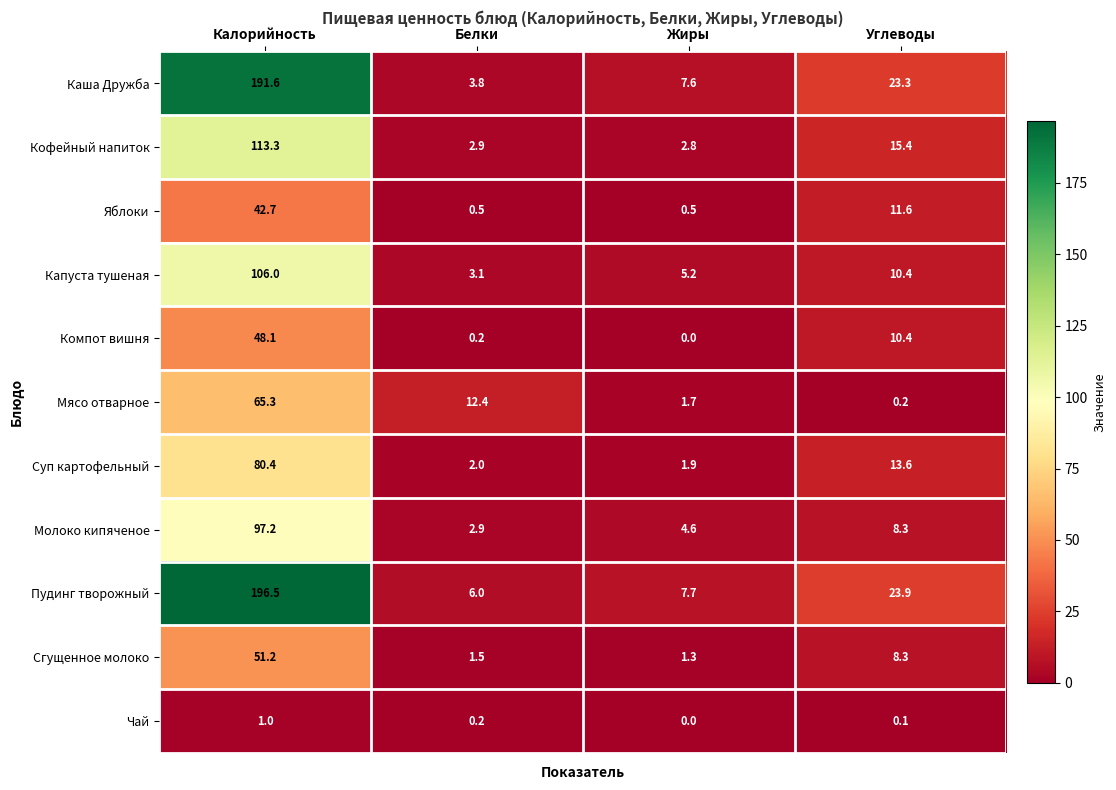

Which series changed the most between Калорийность and Углеводы?

Пудинг творожный